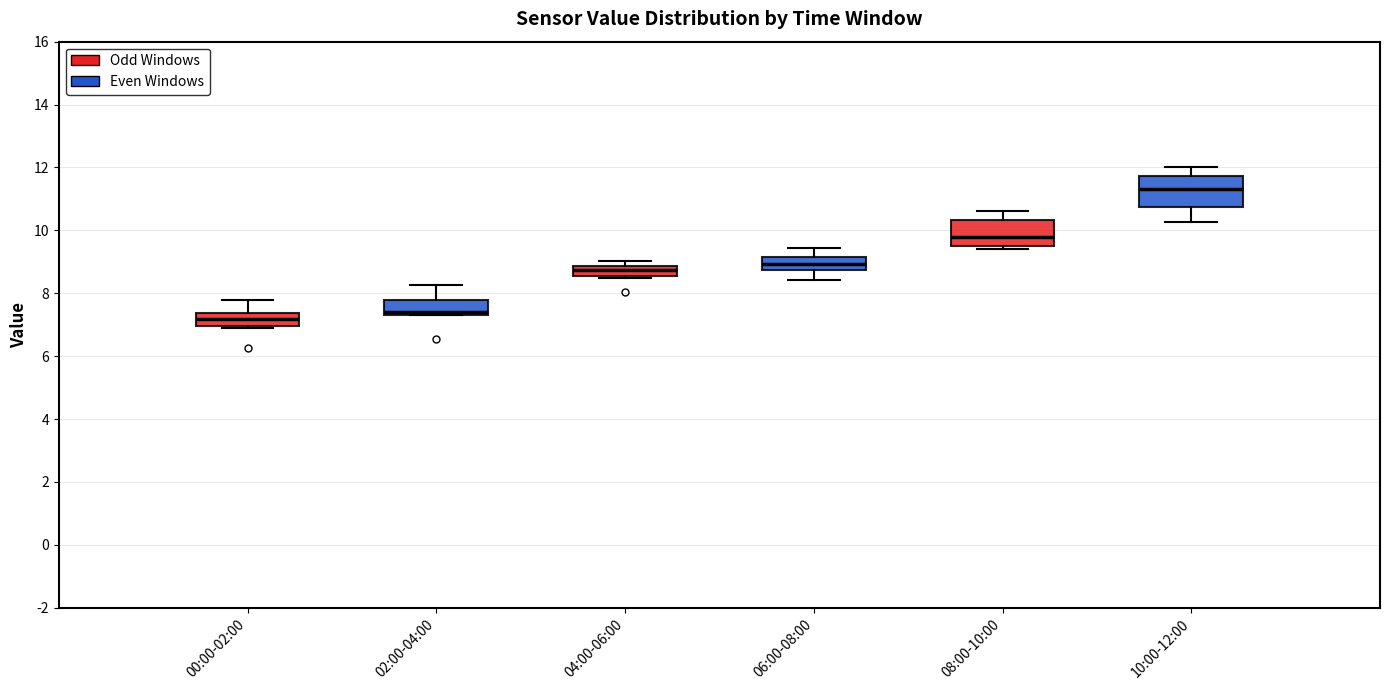

Reading left to right, transcribe this box plot: for each box, give where its median line is, the range the box spans, and where its two whiskers end, as read against the y-axis. The values are not printed on the chart, so give them approximately, as read against the axis.

00:00-02:00: median 7.2, box 7.0 to 7.4, whiskers 7.0 to 7.8
02:00-04:00: median 7.4 (just above the box's lower edge), box 7.4 to 7.8, whiskers 7.4 to 8.2
04:00-06:00: median 8.8 (just below the box's upper edge), box 8.6 to 8.8, whiskers 8.6 to 9.0
06:00-08:00: median 9.0, box 8.8 to 9.2, whiskers 8.4 to 9.4
08:00-10:00: median 9.8, box 9.6 to 10.4, whiskers 9.4 to 10.6
10:00-12:00: median 11.4, box 10.8 to 11.8, whiskers 10.2 to 12.0